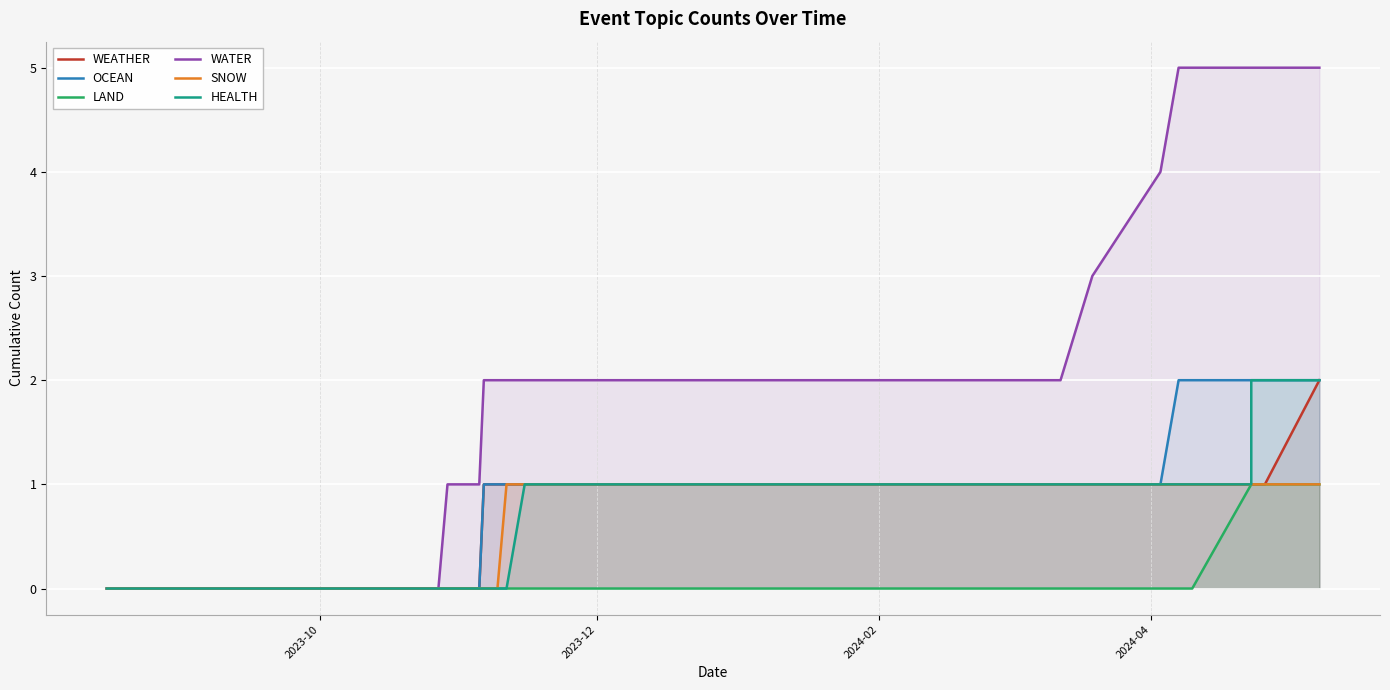

At how many categories does at least one series exceed 0?

25